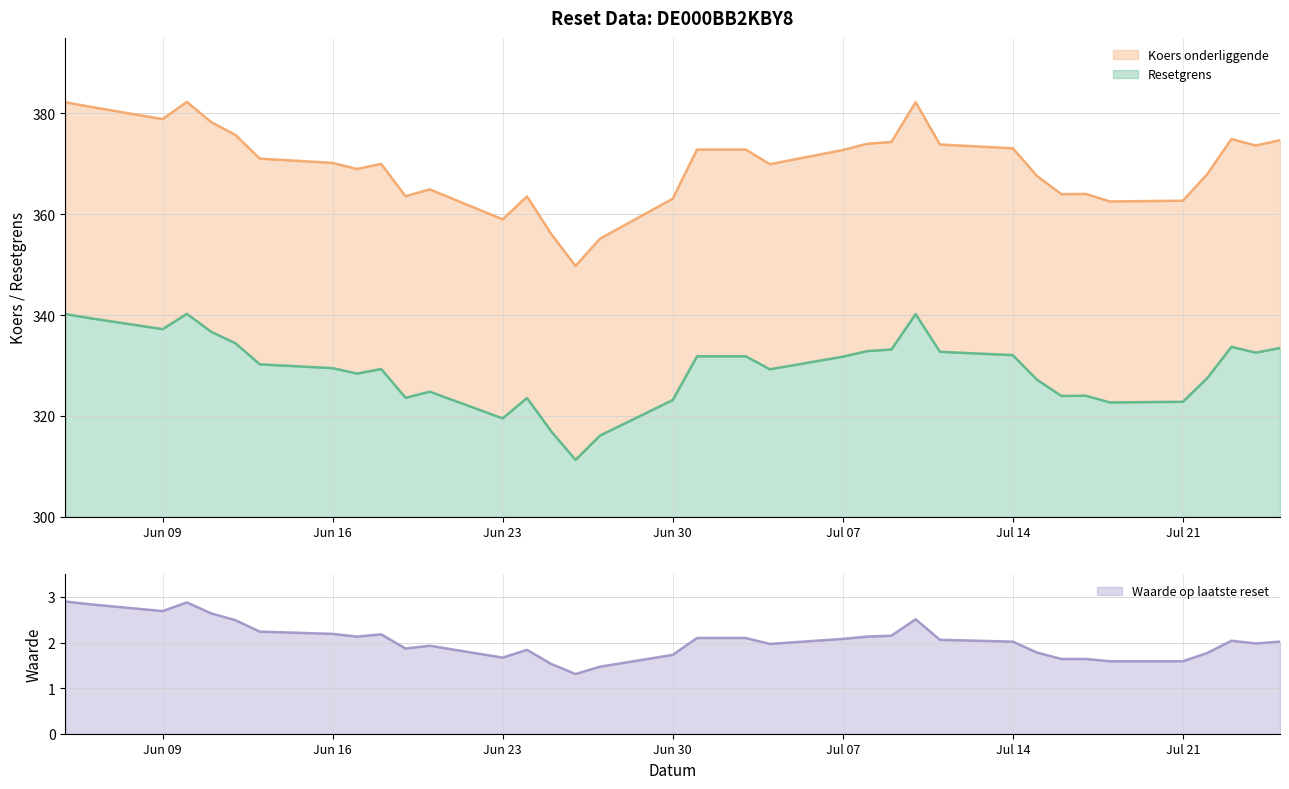

What is the maximum value for Resetgrens?

40.2